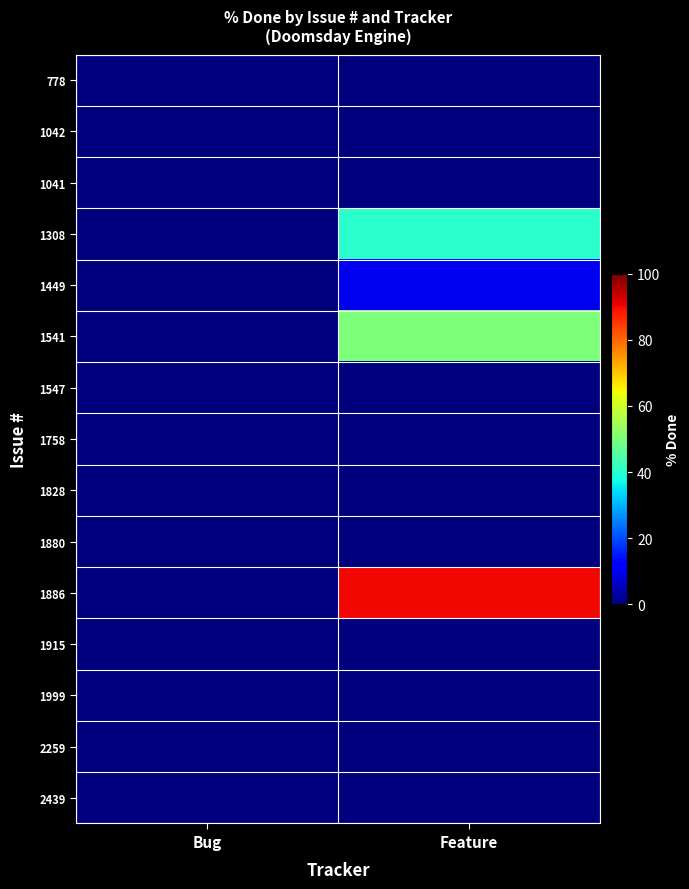

Reading left to right, extract all data points from this chart.

778: Bug=0	Feature=0
1042: Bug=0	Feature=0
1041: Bug=0	Feature=0
1308: Bug=0	Feature=40
1449: Bug=0	Feature=10
1541: Bug=0	Feature=50
1547: Bug=0	Feature=0
1758: Bug=0	Feature=0
1828: Bug=0	Feature=0
1880: Bug=0	Feature=0
1886: Bug=0	Feature=90
1915: Bug=0	Feature=0
1999: Bug=0	Feature=0
2259: Bug=0	Feature=0
2439: Bug=0	Feature=0